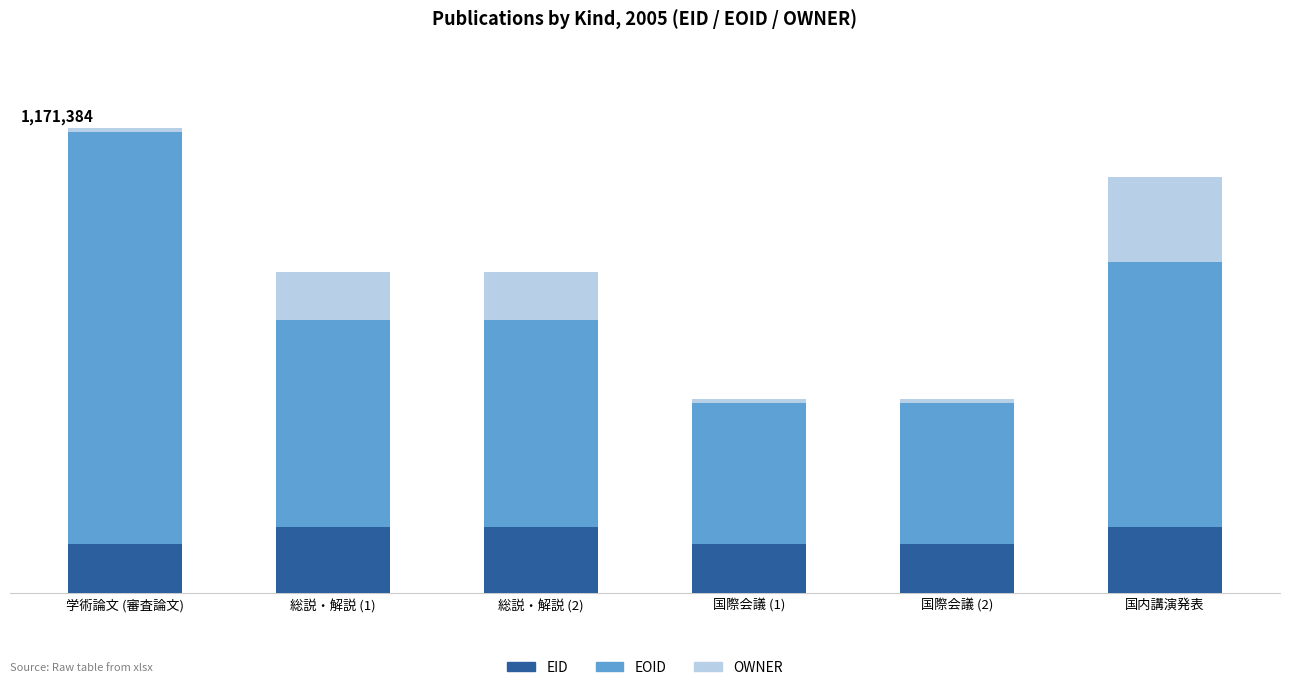

Which series has the largest range (max minus min)?

EOID